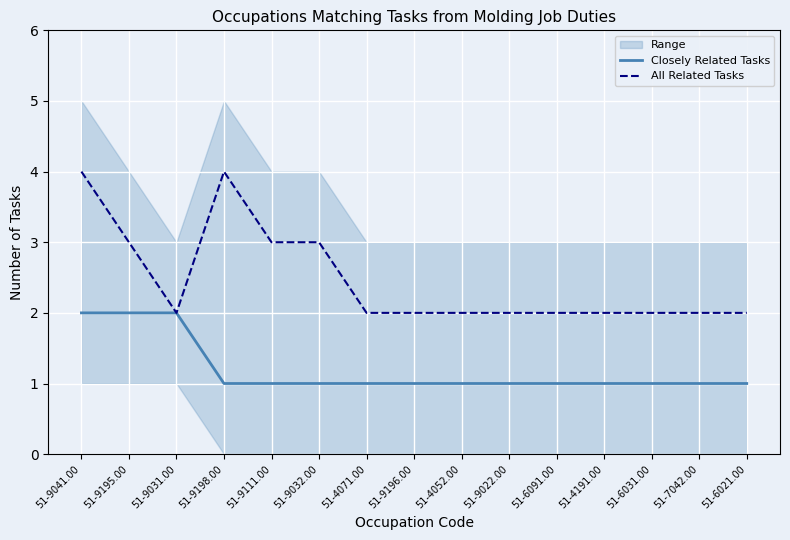

What is the spread (max minus min) of values at 51-9195.00?

1